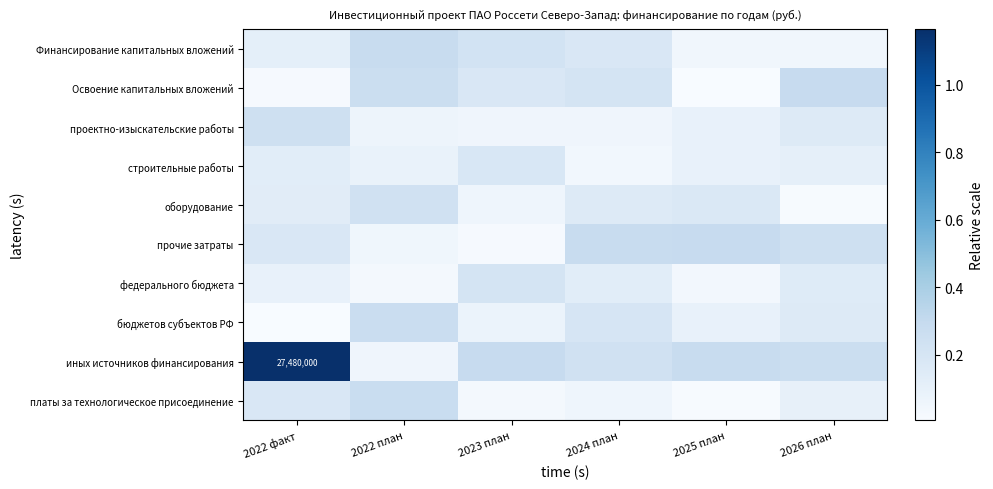

What is the difference between the highest and lowest values at 2022 план?

0.3